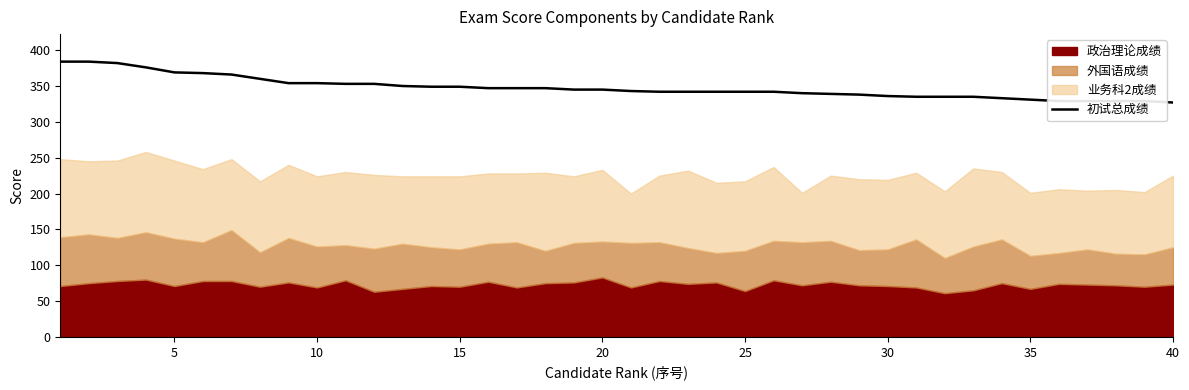

Is it true that 初试总成绩 equals 342 at 25?

True